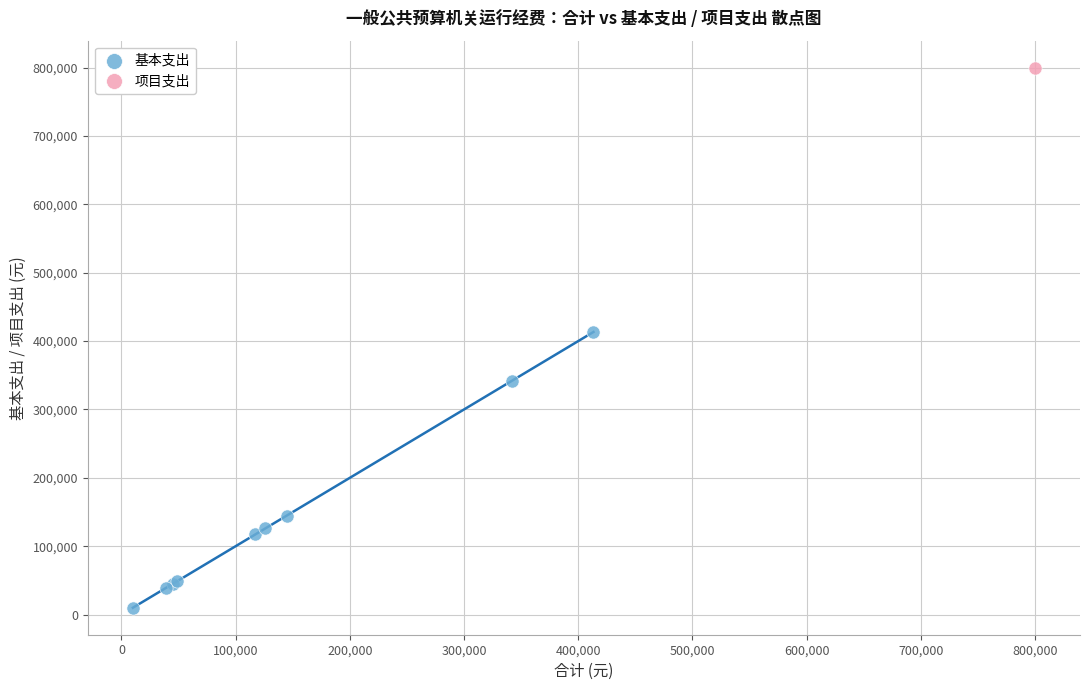

What are all the series names shown in the legend?

基本支出, 项目支出